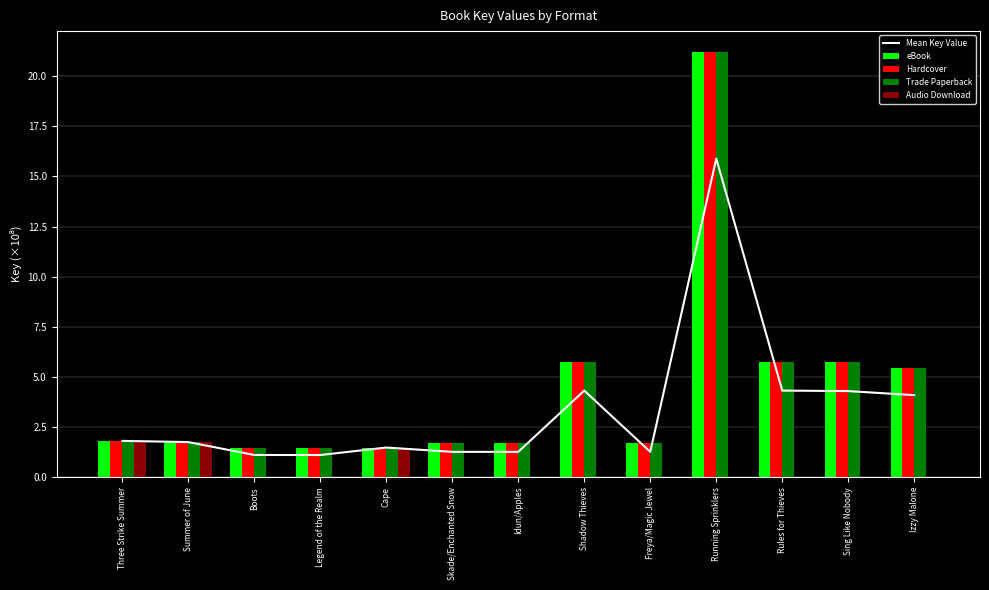

At Three Strike Summer, list the series in order from smallest to largest.

Mean Key Value, eBook, Hardcover, Trade Paperback, Audio Download